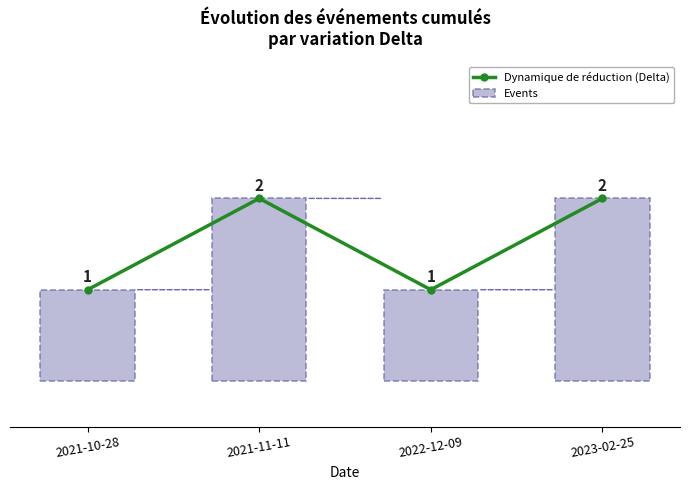

Count the Dynamique de réduction (Delta) values in the range 1 to 2.

4